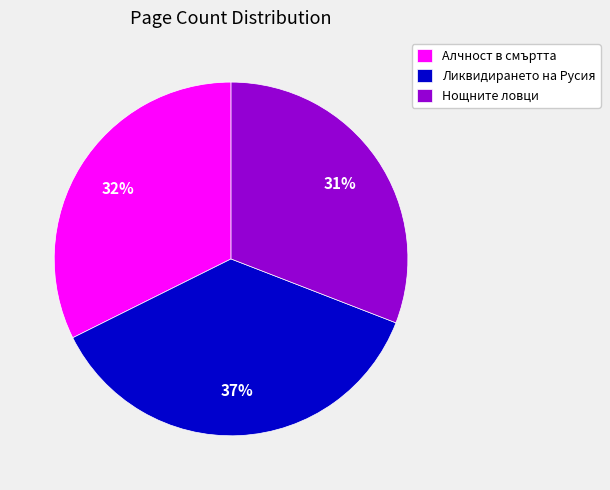

The Алчност в смъртта slice represents 24% of the pie. True or false?

False